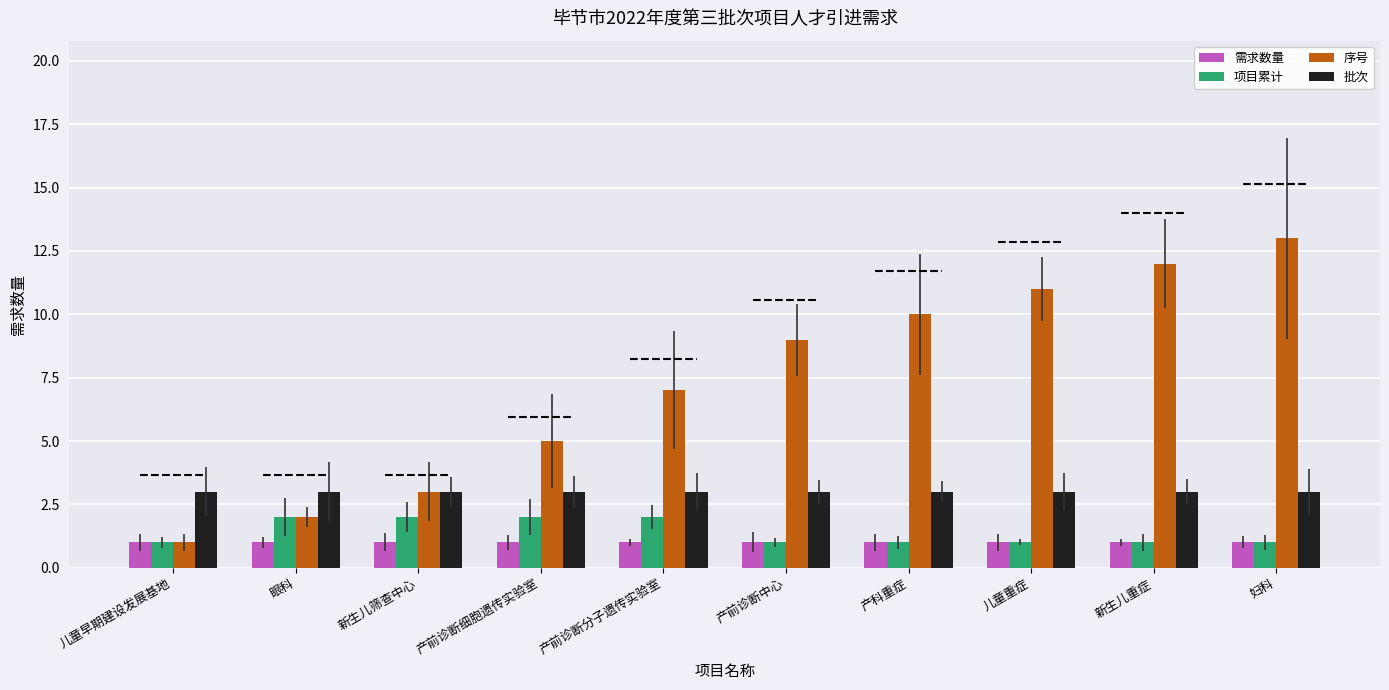

The value of 需求数量 at 新生儿筛查中心 is 1. True or false?

True